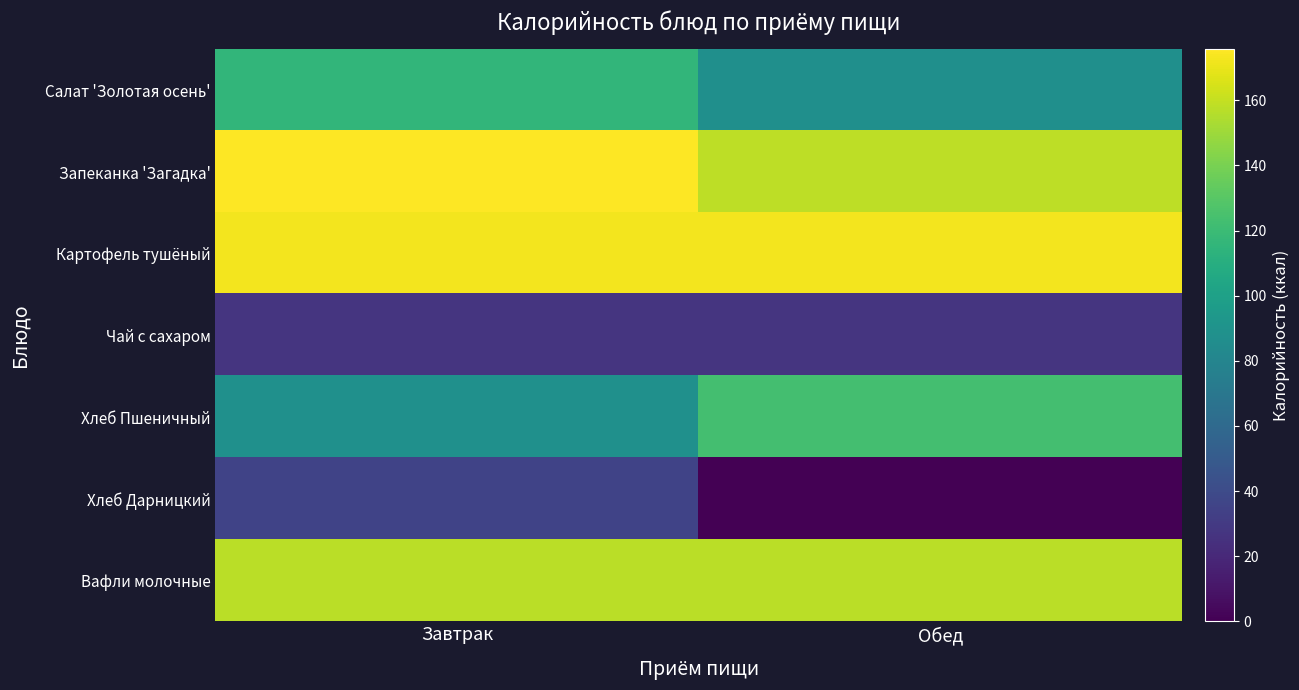

Between Обед and Завтрак, which is larger?

Завтрак